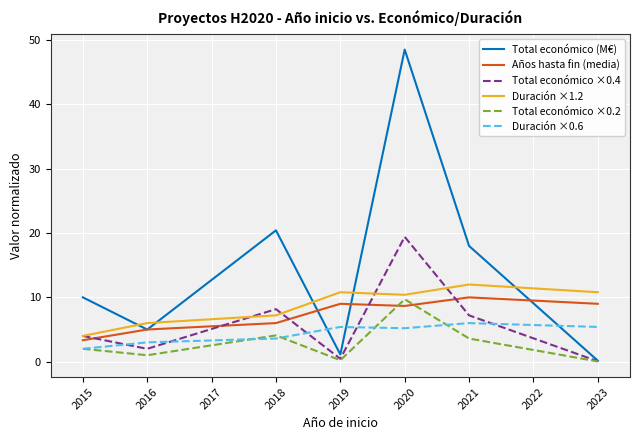

Where do Total económico (M€) and Duración ×1.2 first cross each other?

2015 and 2016